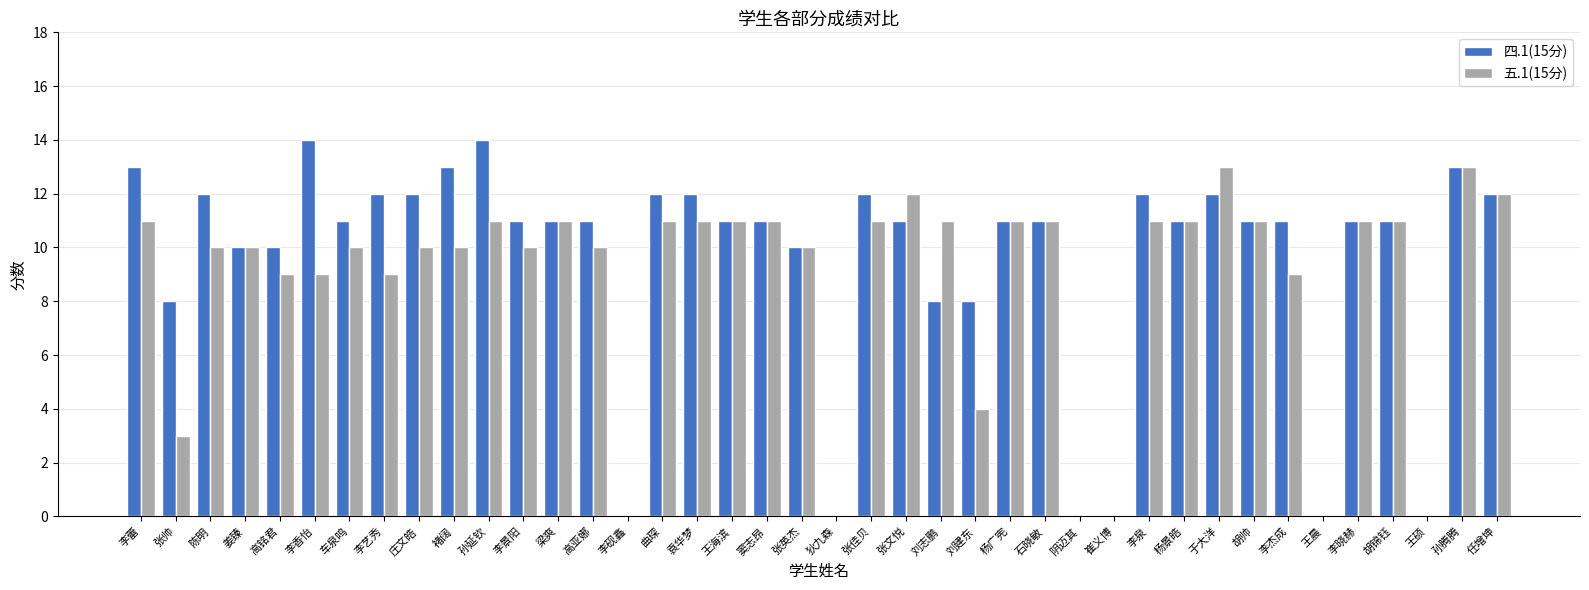

How many categories are shown in the chart?

40